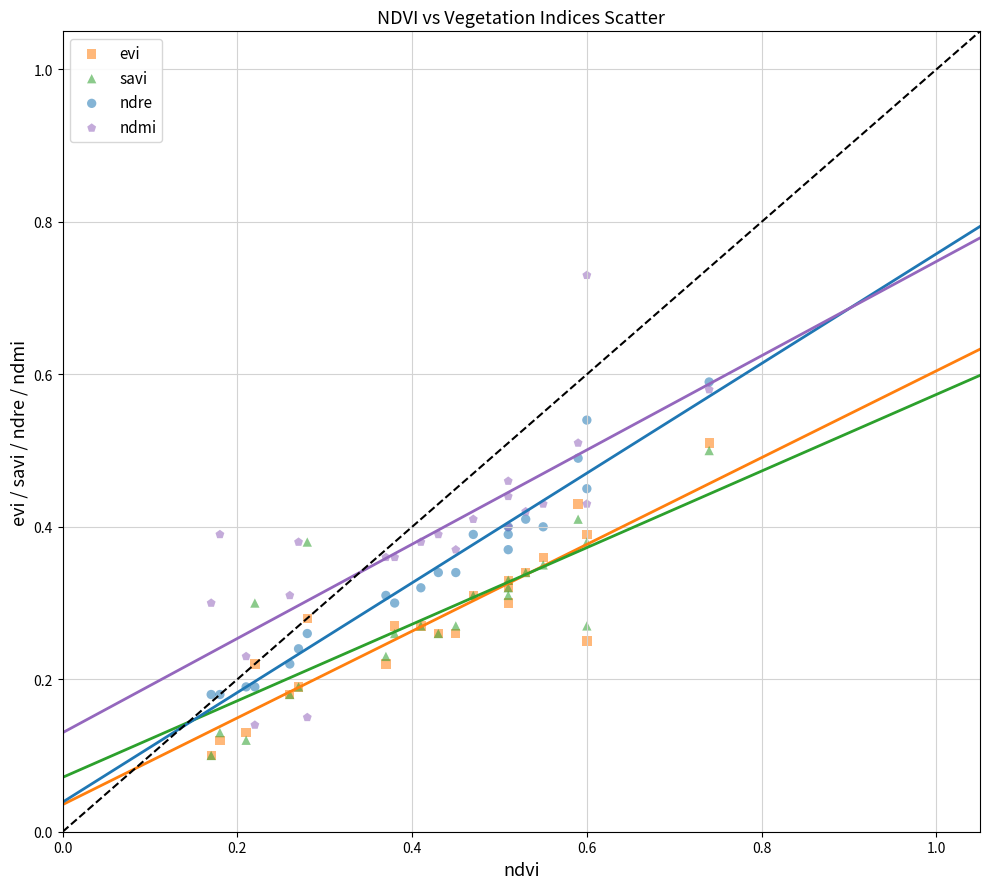

What are all the series names shown in the legend?

evi, savi, ndre, ndmi